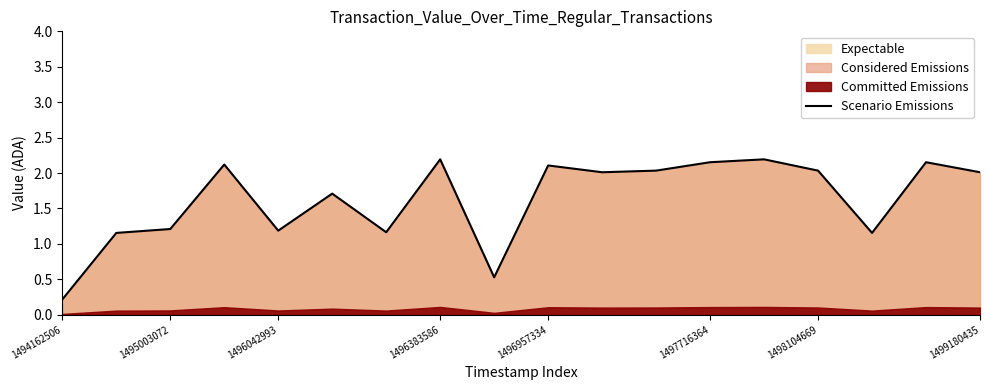

What is the value of the 6th point from the left?

1.7